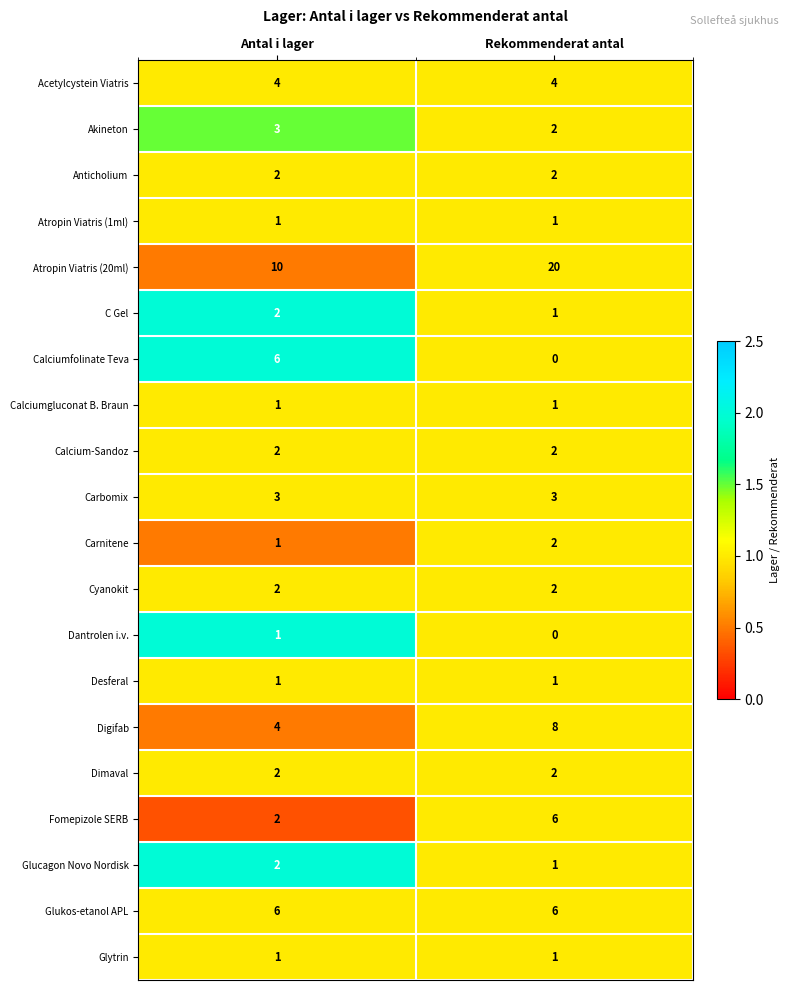

What is the total value across all series at Antal i lager?

56